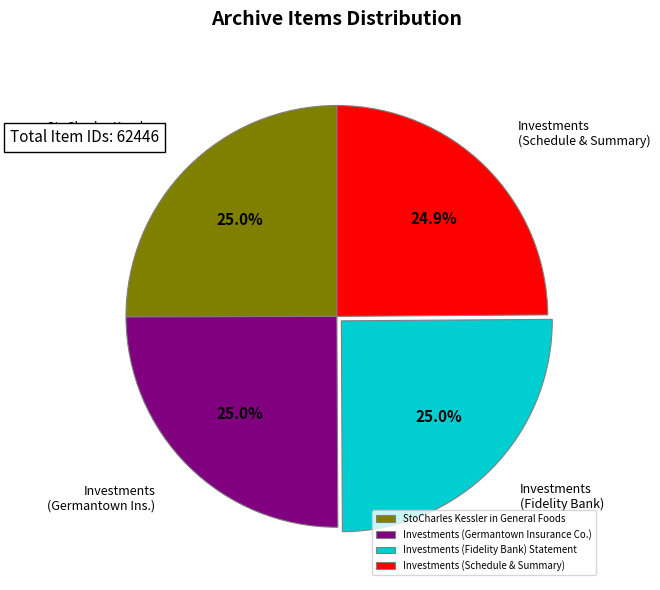

What is the ratio of the value at Investments (Schedule & Summary) to the value at StoCharles Kessler in General Foods?

1.0